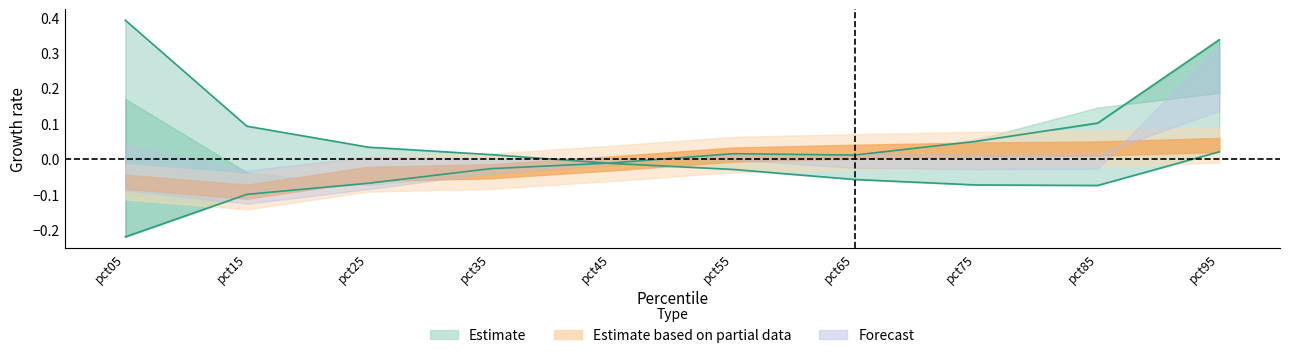

List the labels in order of Apr value, smallest first.

pct05, pct15, pct25, pct35, pct45, pct65, pct55, pct75, pct85, pct95